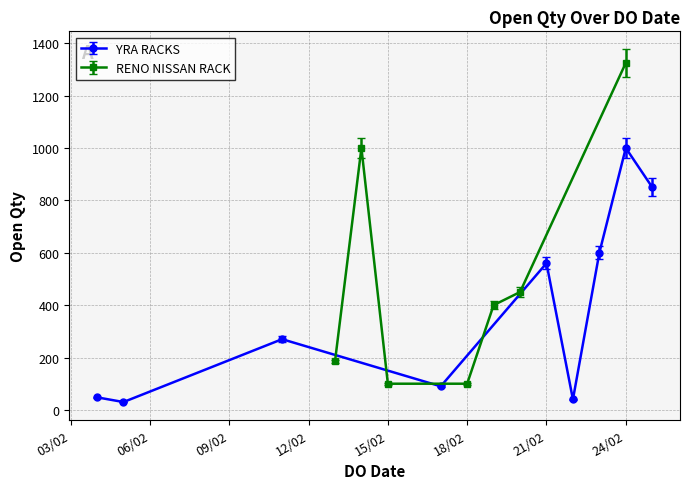

What is the average value?

509